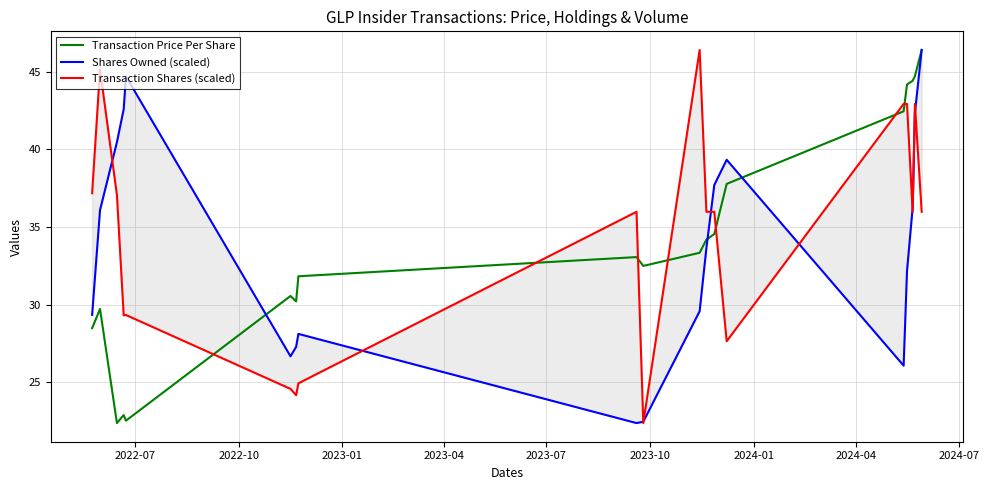

List the series in order of their peak value, highest first.

Transaction Price Per Share, Shares Owned (scaled), Transaction Shares (scaled)